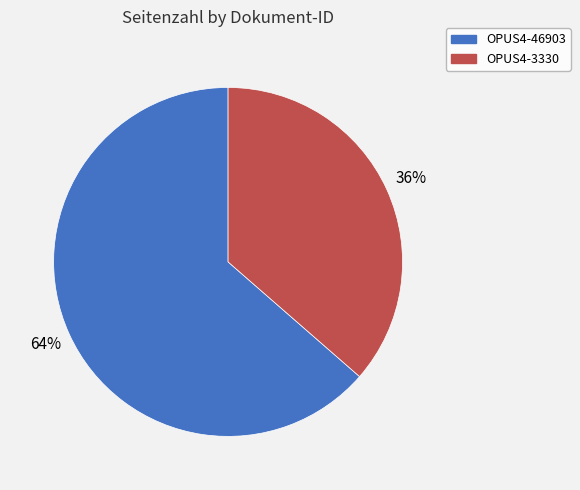

The OPUS4-46903 slice represents 64% of the pie. True or false?

True